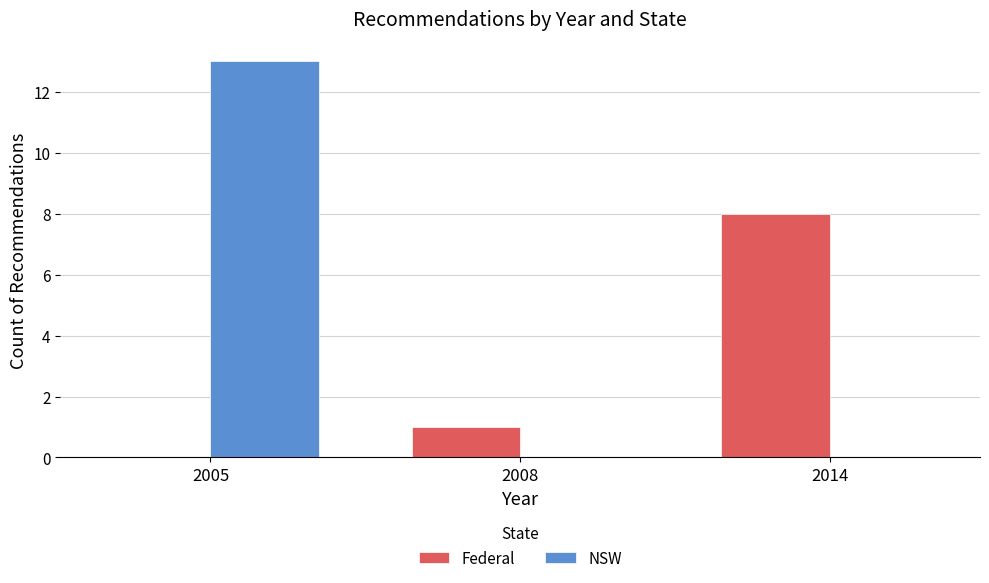

True or false: Federal has a value of 4 at 2014.

False